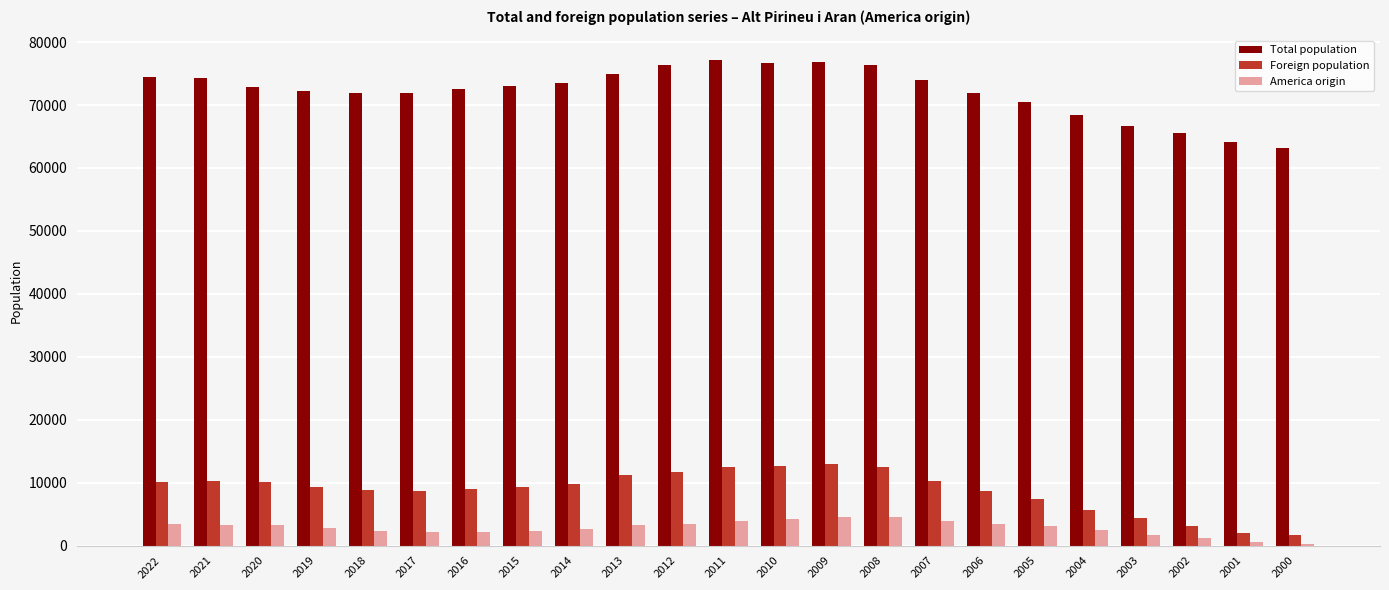

Rank the series by their maximum value, from lowest to highest.

America origin, Foreign population, Total population